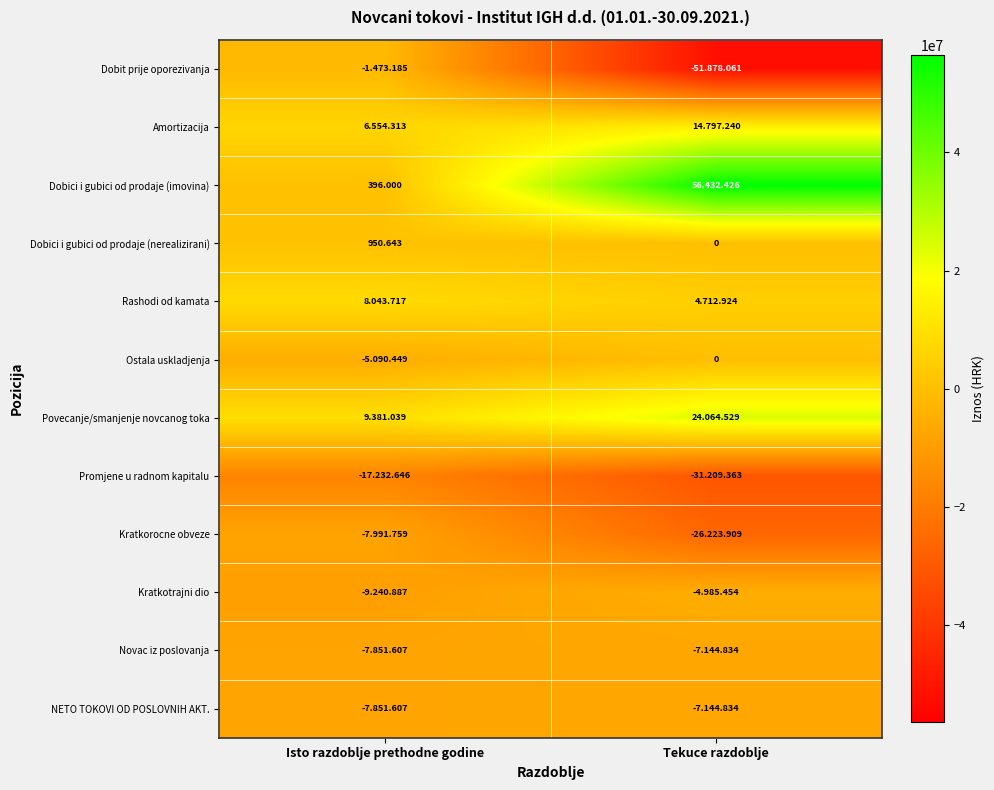

At which label is Dobici i gubici od prodaje (nerealizirani) closest to 475?

Tekuce razdoblje